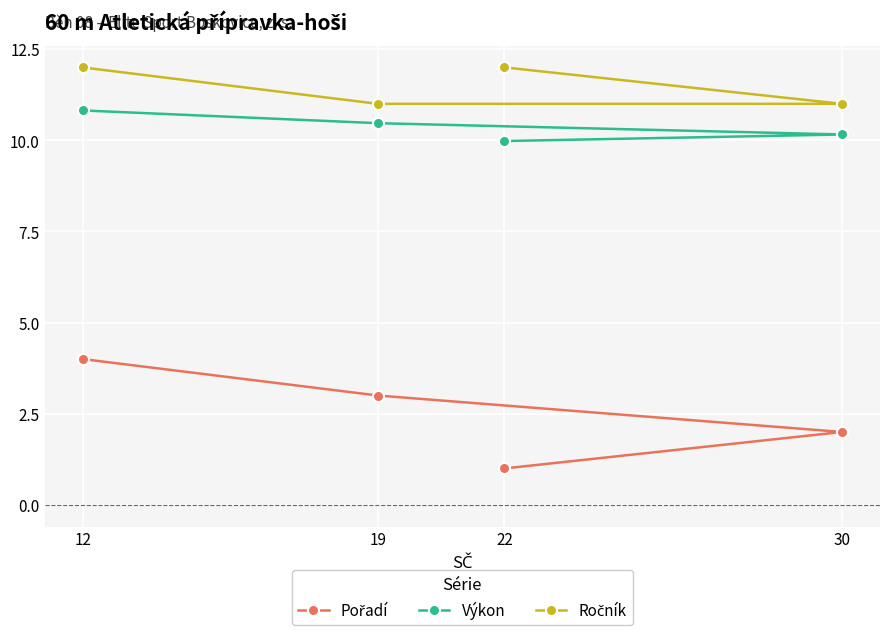

What is the difference between the maximum and minimum values in the Pořadí series?

3.0